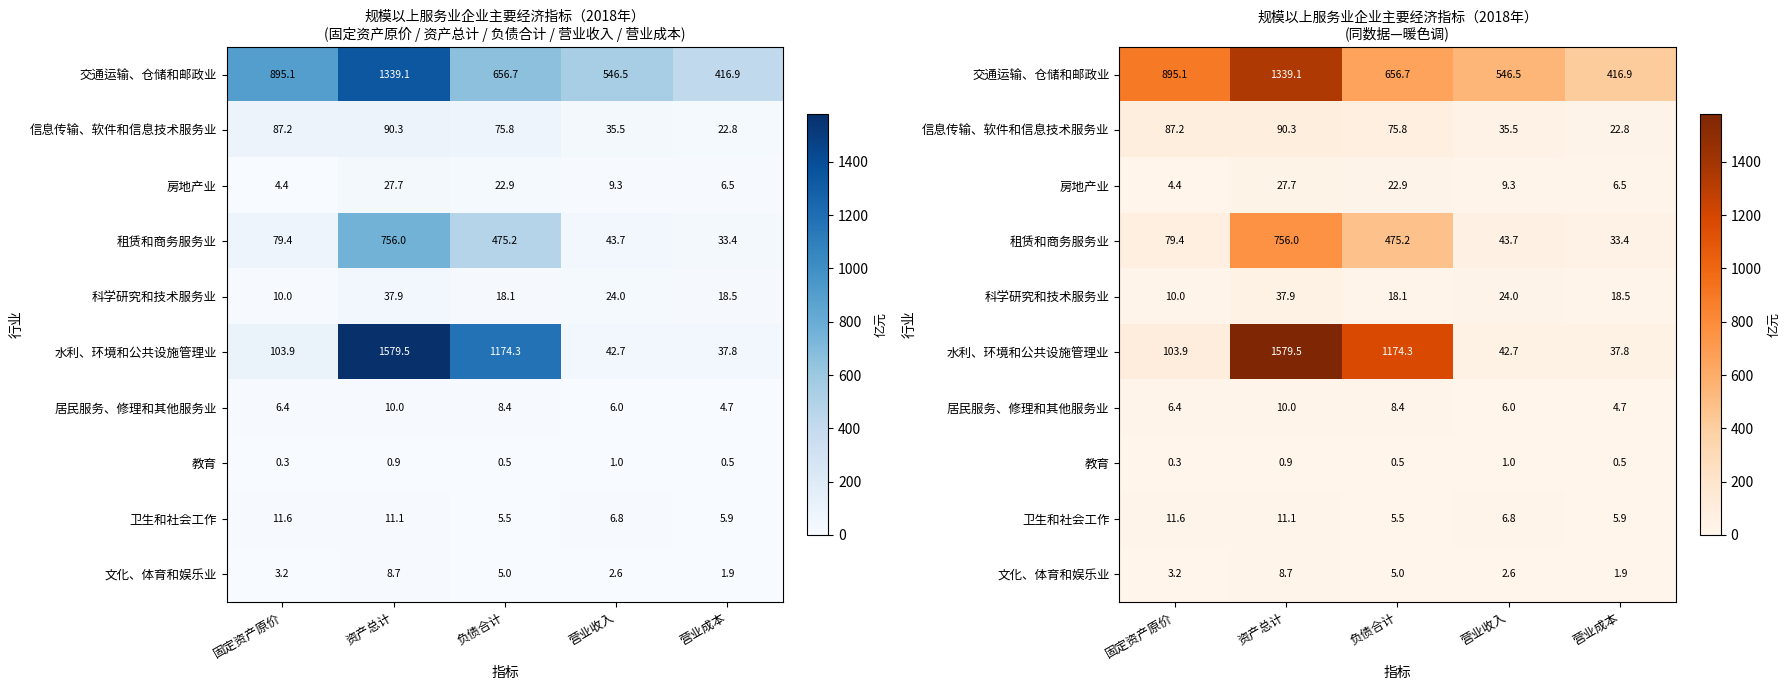

The 卫生和社会工作 series shows 1.2 at 营业成本. True or false?

False